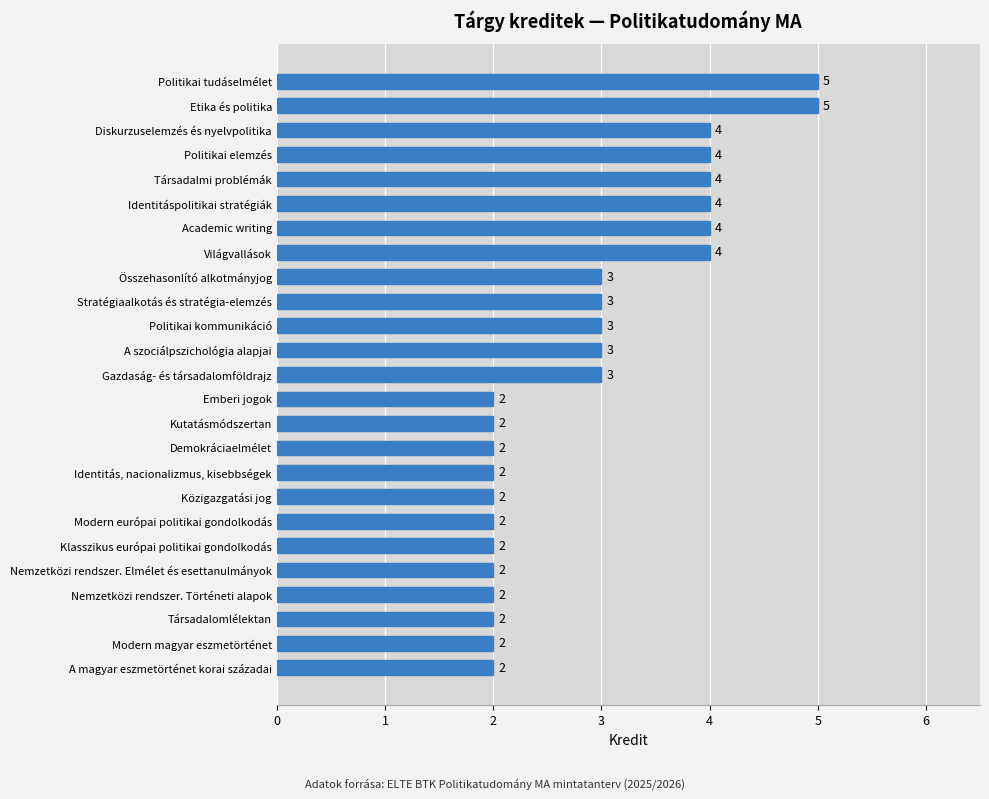

Reading bottom to top, extract all data points from this chart.

A magyar eszmetörténet korai századai=2	Modern magyar eszmetörténet=2	Társadalomlélektan=2	Nemzetközi rendszer. Történeti alapok=2	Nemzetközi rendszer. Elmélet és esettanulmányok=2	Klasszikus európai politikai gondolkodás=2	Modern európai politikai gondolkodás=2	Közigazgatási jog=2	Identitás, nacionalizmus, kisebbségek=2	Demokráciaelmélet=2	Kutatásmódszertan=2	Emberi jogok=2	Gazdaság- és társadalomföldrajz=3	A szociálpszichológia alapjai=3	Politikai kommunikáció=3	Stratégiaalkotás és stratégia-elemzés=3	Összehasonlító alkotmányjog=3	Világvallások=4	Academic writing=4	Identitáspolitikai stratégiák=4	Társadalmi problémák=4	Politikai elemzés=4	Diskurzuselemzés és nyelvpolitika=4	Etika és politika=5	Politikai tudáselmélet=5